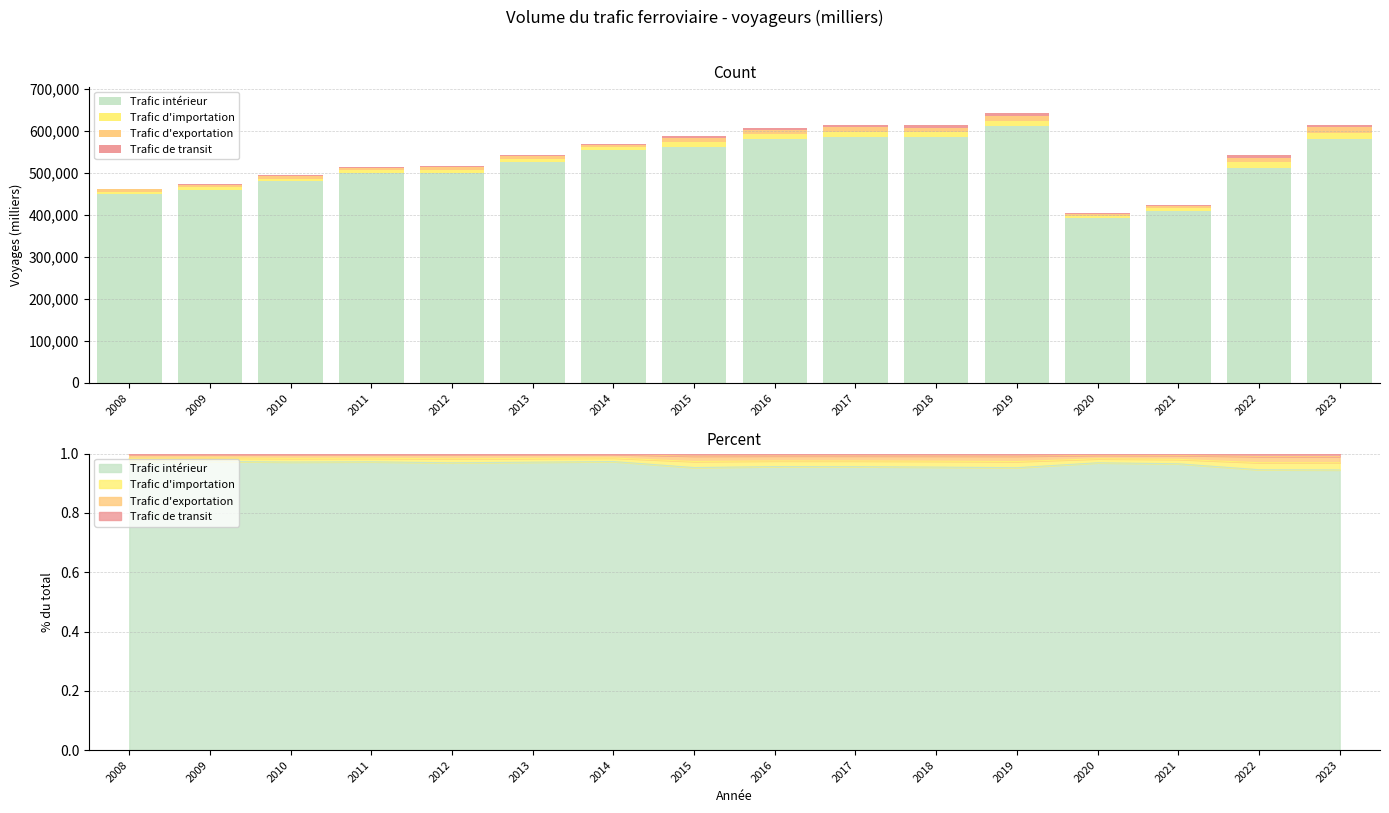

How many bars are there in each group?

4